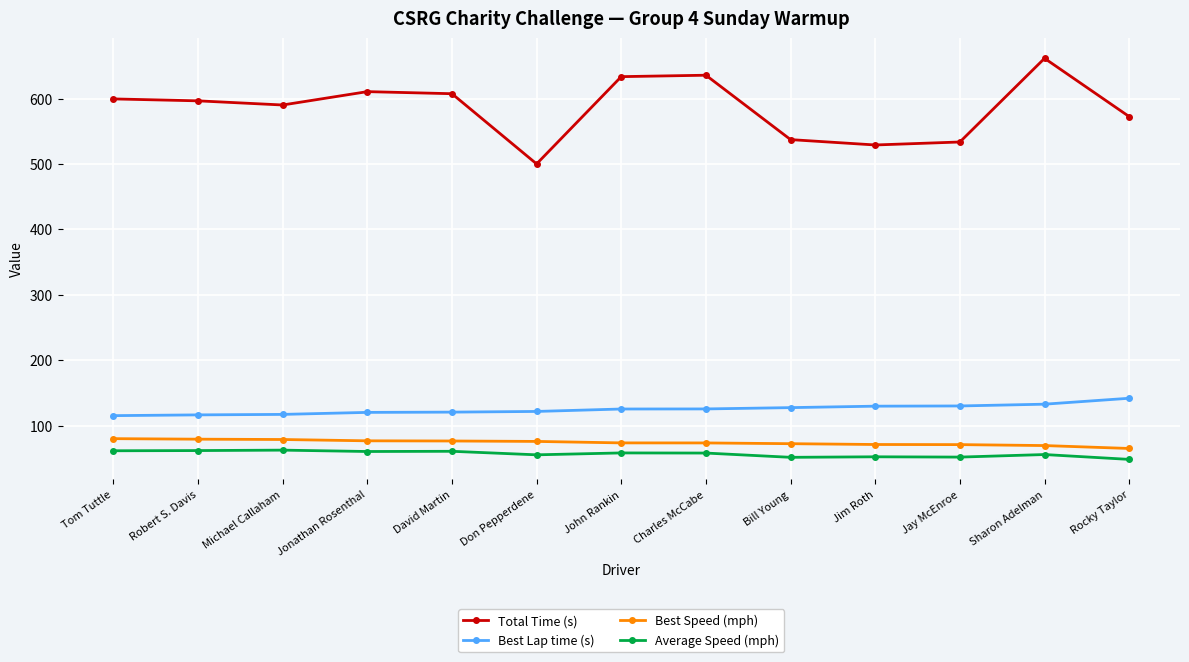

How many interior local valleys does the Total Time (s) series have?

3